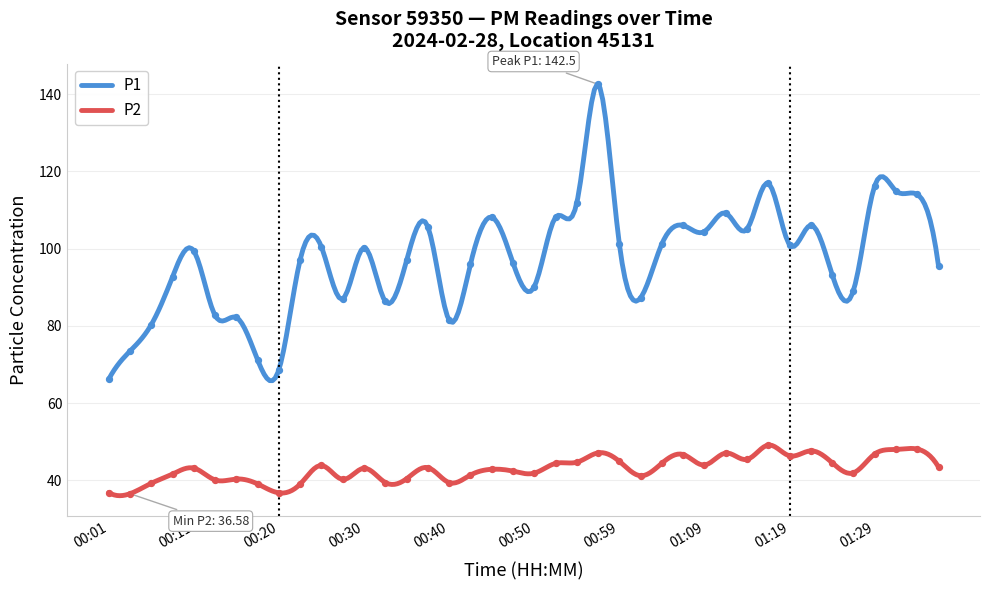

At which category is the sum across all series the highest?

00:57